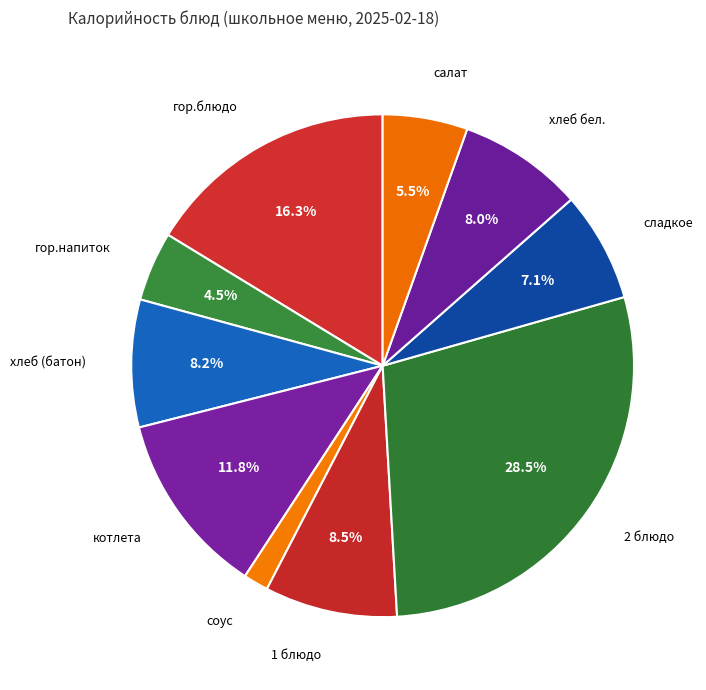

How many slices are in this pie chart?

10